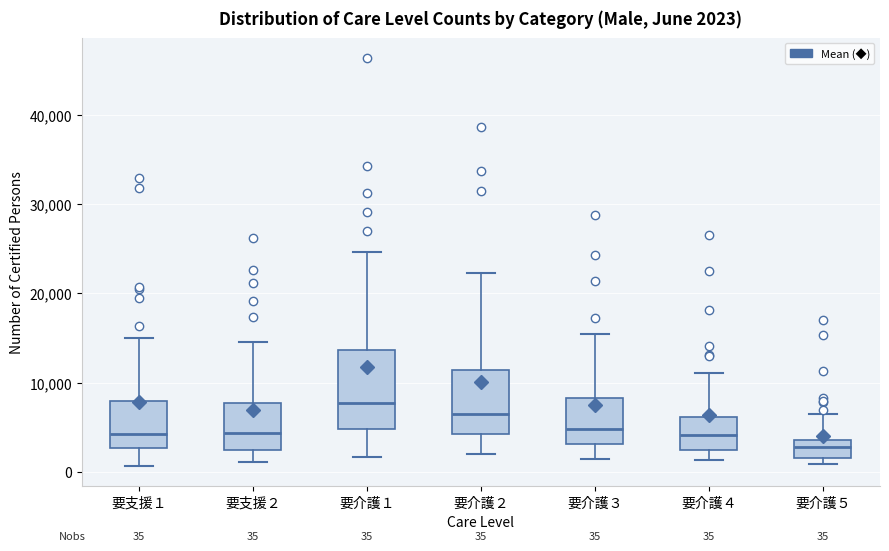

Which box's median line is the lowest?

要介護５